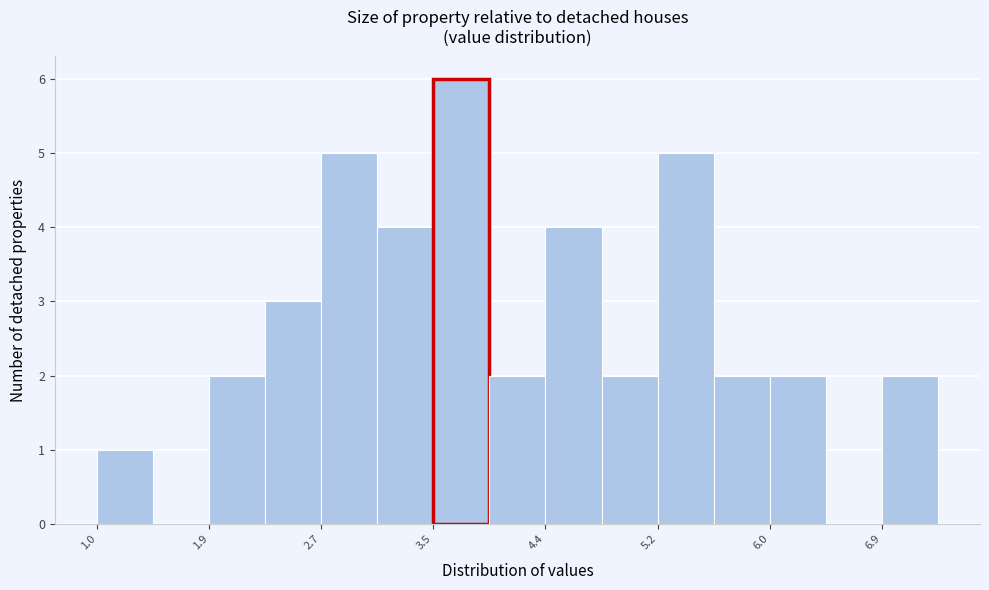

How tall is the bar that spans 6.9 to 7.3 on the x-axis? Neither the bar edges nor the heights are printed on the chart, so give them approximately, as read against the axes.

2